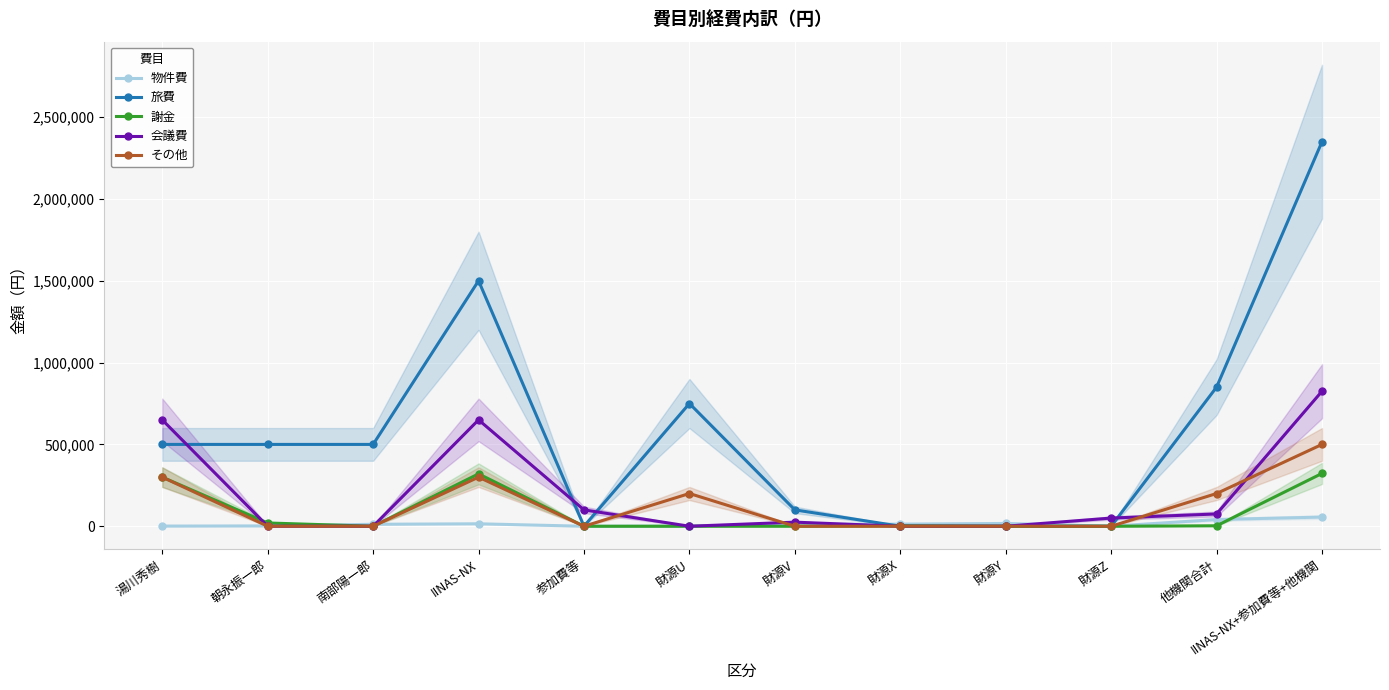

What is the value of the 旅費 point at the 12th from the left?

2350000